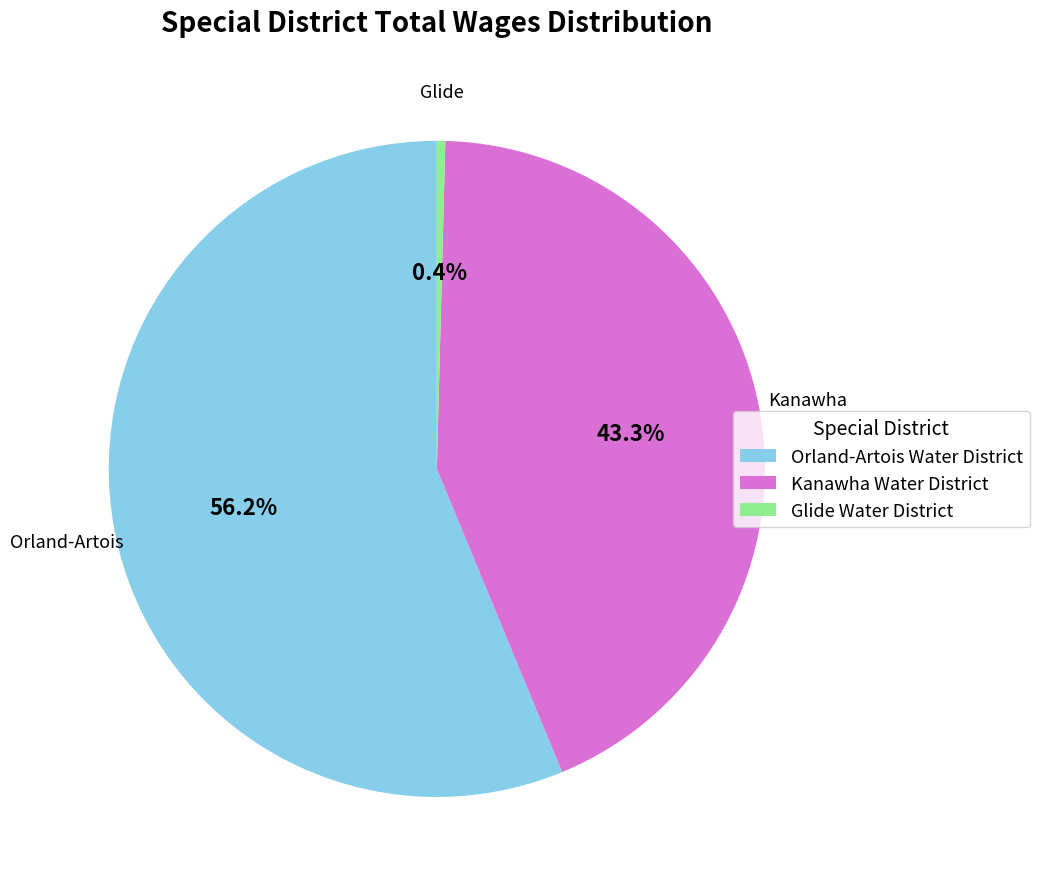

The Orland-Artois Water District slice represents 68% of the pie. True or false?

False